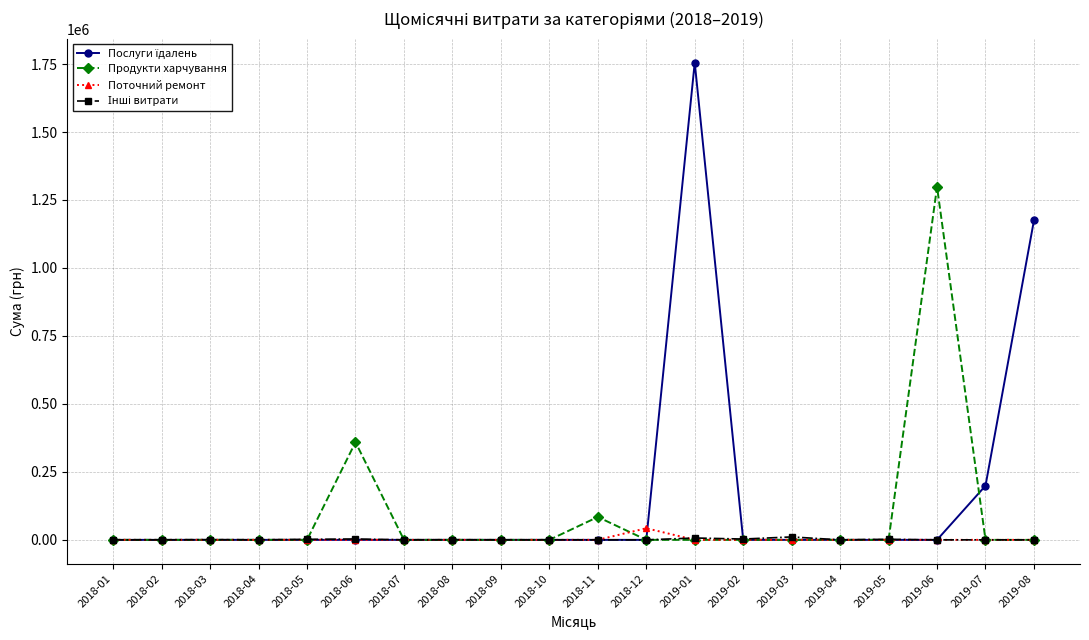

What value does the Продукти харчування series have at 2019-06?

1298248.4